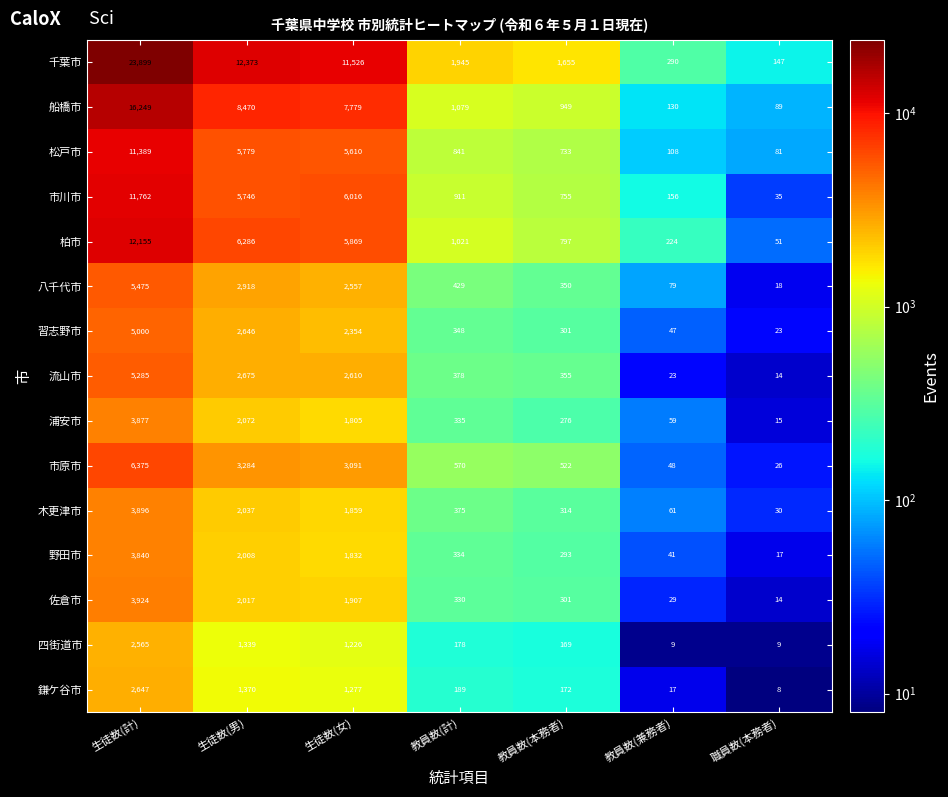

At which label does 四街道市 reach its peak?

生徒数(計)